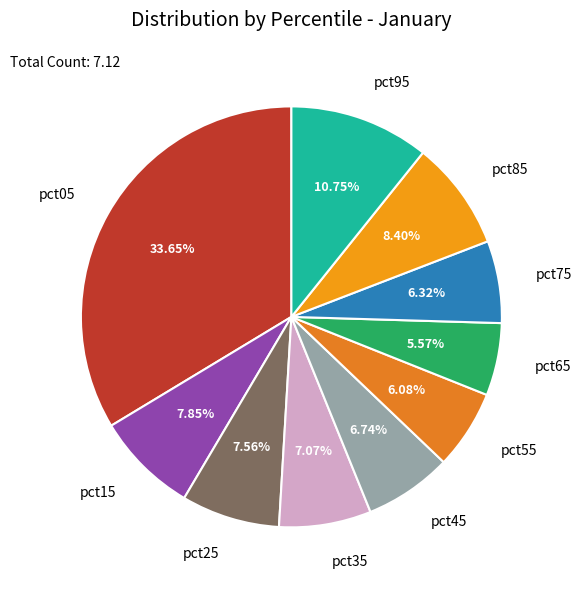

The pct55 slice represents 6% of the pie. True or false?

True